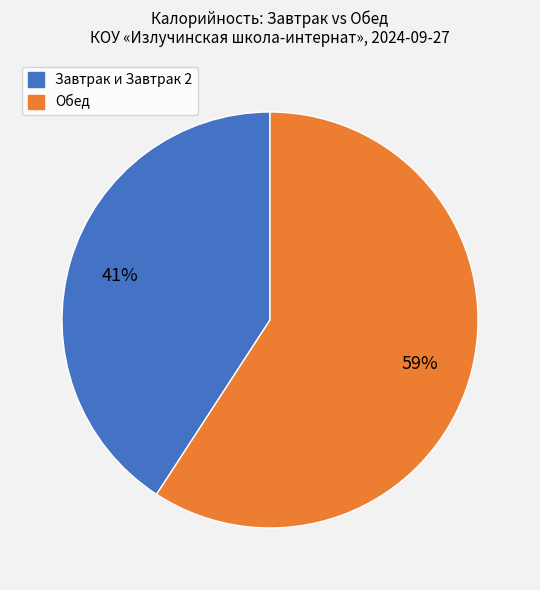

Is there a majority slice in this chart?

Yes